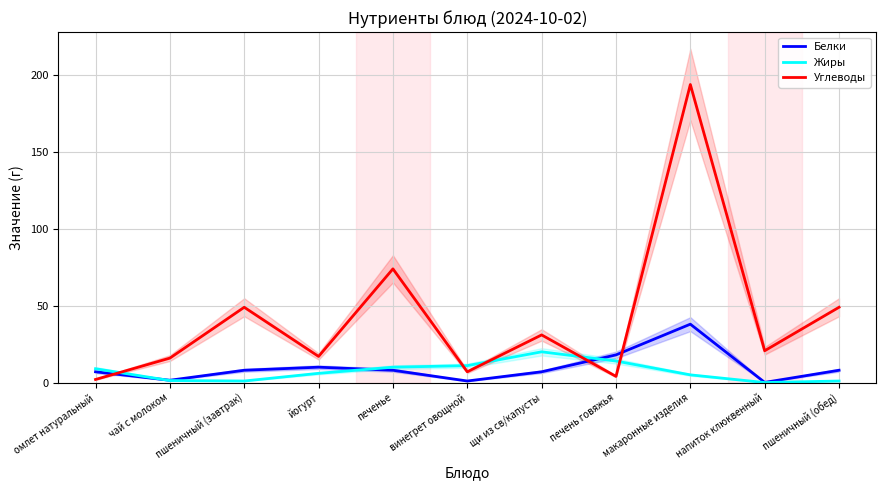

What is the total value across all series at омлет натуральный?

18.0